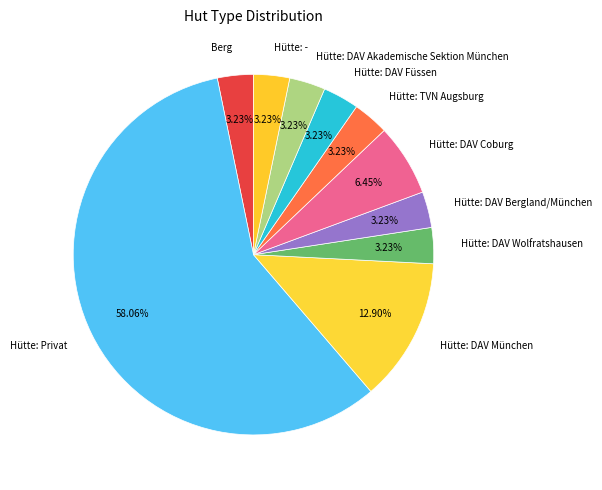

What is the largest slice in the pie chart?

Hütte: Privat